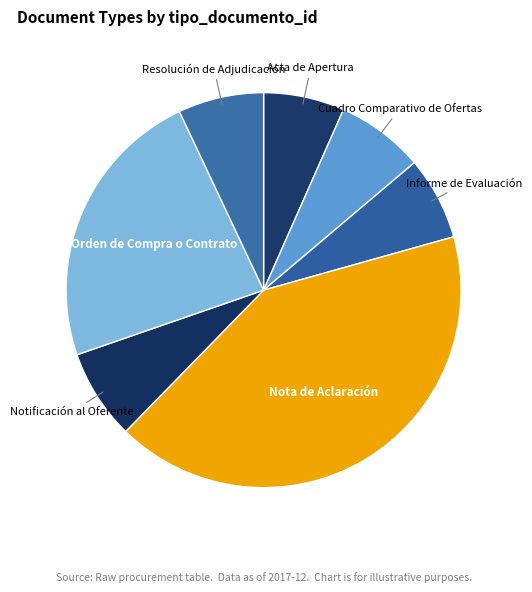

How many segments does this pie chart have?

7